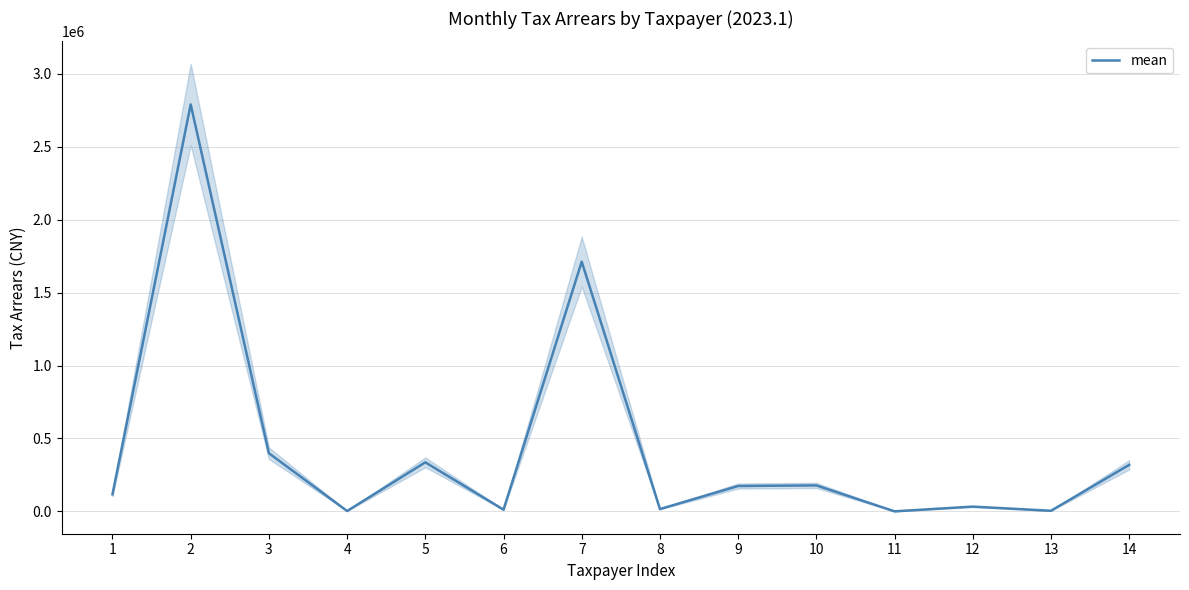

What is the value of the 8th point from the left?

15732.5